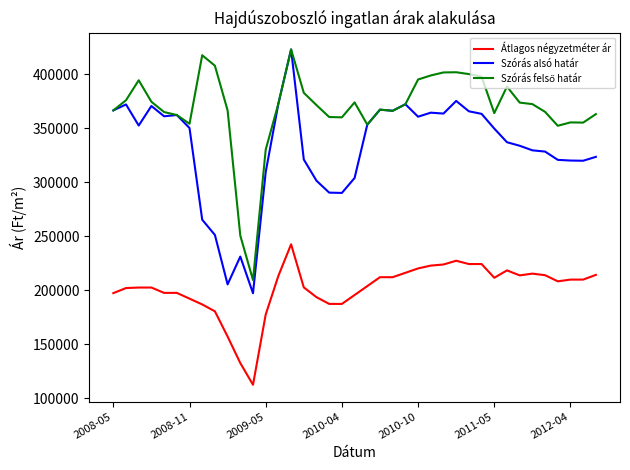

What is the maximum value shown in the chart?

422927